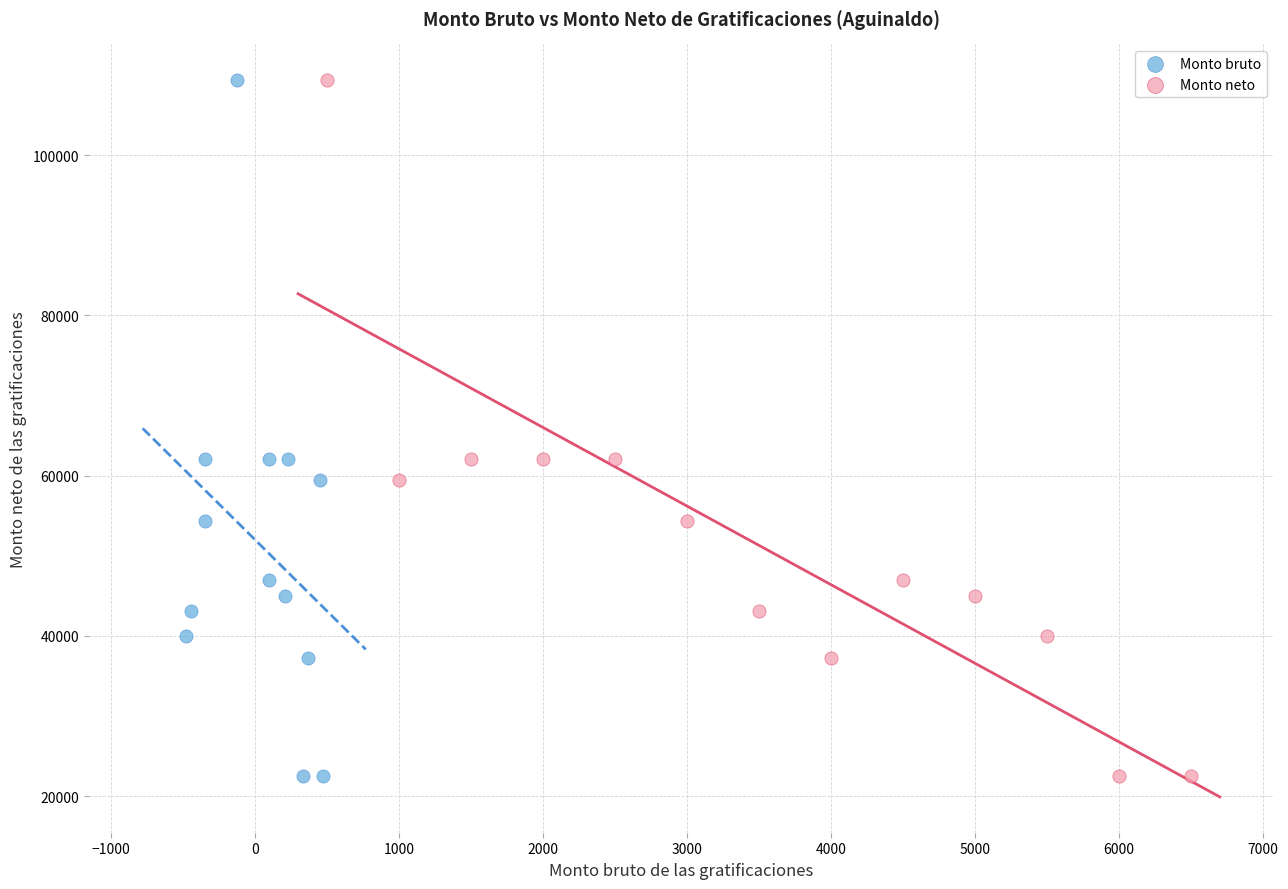

What are all the series names shown in the legend?

Monto bruto, Monto neto